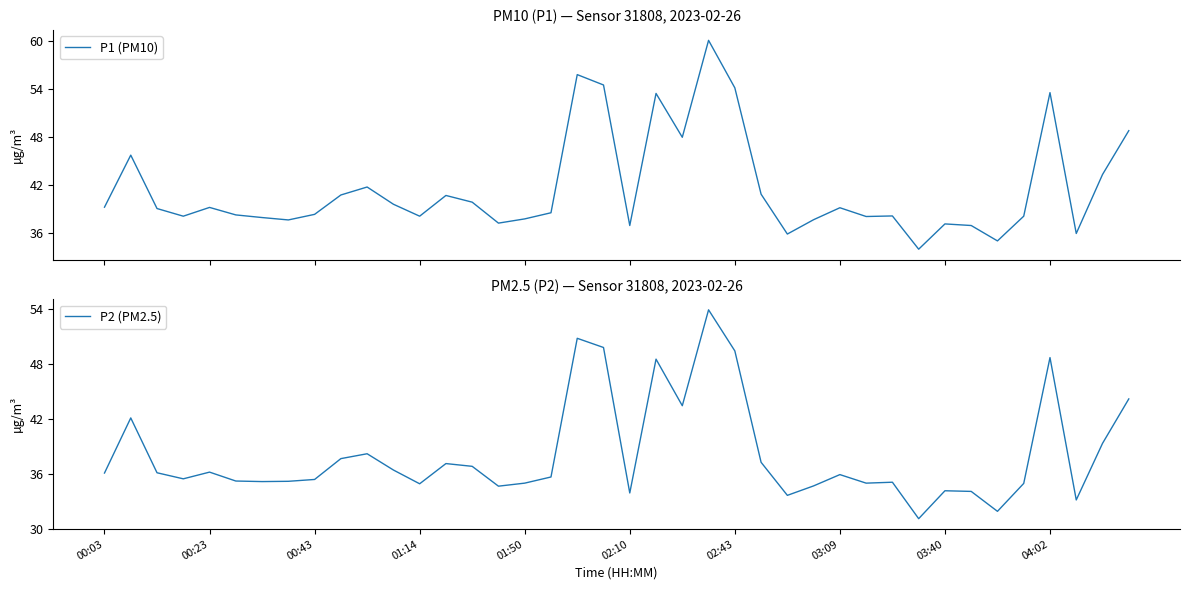

Reading left to right, list all the values displayed in this chart.

P1 (PM10): 39.2	45.7	39.0	38.1	39.2	38.2	37.9	37.6	38.3	40.7	41.7	39.6	38.1	40.7	39.8	37.2	37.7	38.5	55.8	54.5	36.9	53.5	48.0	60.1	54.2	40.8	35.8	37.6	39.1	38.0	38.1	33.9	37.1	36.9	35.0	38.1	53.6	35.9	43.3	48.8
P2 (PM2.5): 36.1	42.1	36.1	35.5	36.2	35.2	35.2	35.2	35.4	37.7	38.2	36.4	34.9	37.1	36.8	34.7	35.0	35.7	50.8	49.8	33.9	48.5	43.4	53.9	49.4	37.3	33.7	34.7	35.9	35.0	35.1	31.1	34.2	34.1	31.9	35.0	48.7	33.2	39.3	44.2